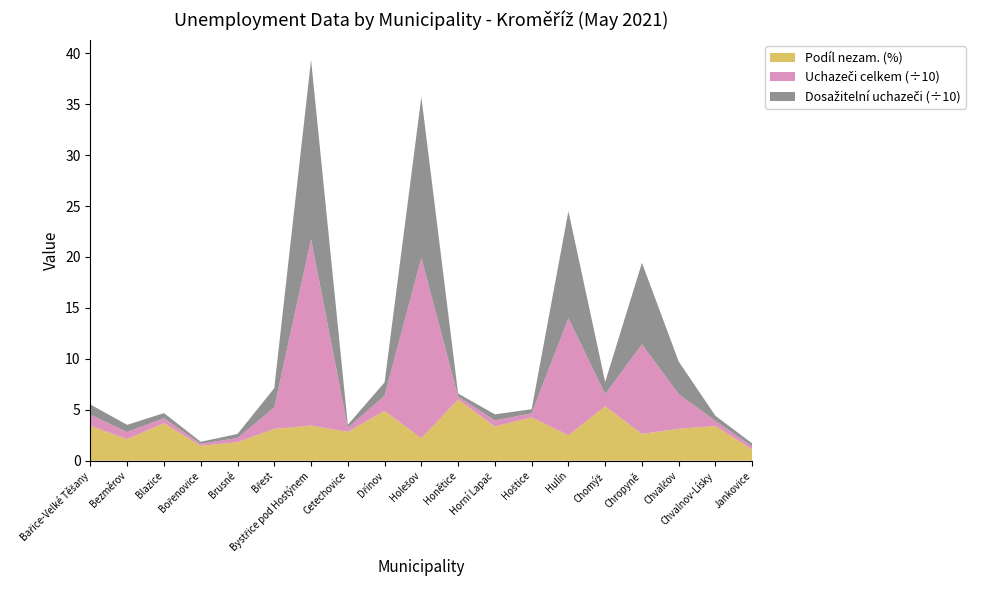

Reading left to right, transcribe all the data shown in this chart.

Podíl nezam. (%): Bařice-Velké Těšany=3.4	Bezměrov=2.1	Blazice=3.7	Bořenovice=1.5	Brusné=1.8	Břest=3.1	Bystřice pod Hostýnem=3.4	Cetechovice=2.8	Dřínov=4.9	Holešov=2.2	Honětice=6.0	Horní Lapač=3.4	Hoštice=4.3	Hulín=2.5	Chomýž=5.3	Chropyně=2.6	Chvalčov=3.1	Chvalnov-Lísky=3.4	Jankovice=1.1
Uchazeči celkem (÷10): Bařice-Velké Těšany=1.1	Bezměrov=0.7	Blazice=0.5	Bořenovice=0.2	Brusné=0.4	Břest=2.1	Bystřice pod Hostýnem=18.3	Cetechovice=0.4	Dřínov=1.5	Holešov=17.7	Honětice=0.3	Horní Lapač=0.6	Hoštice=0.4	Hulín=11.5	Chomýž=1.2	Chropyně=8.8	Chvalčov=3.4	Chvalnov-Lísky=0.5	Jankovice=0.3
Dosažitelní uchazeči (÷10): Bařice-Velké Těšany=1.0	Bezměrov=0.7	Blazice=0.5	Bořenovice=0.2	Brusné=0.4	Břest=1.9	Bystřice pod Hostýnem=17.6	Cetechovice=0.3	Dřínov=1.3	Holešov=15.8	Honětice=0.3	Horní Lapač=0.6	Hoštice=0.4	Hulín=10.5	Chomýž=1.2	Chropyně=8.0	Chvalčov=3.2	Chvalnov-Lísky=0.5	Jankovice=0.3